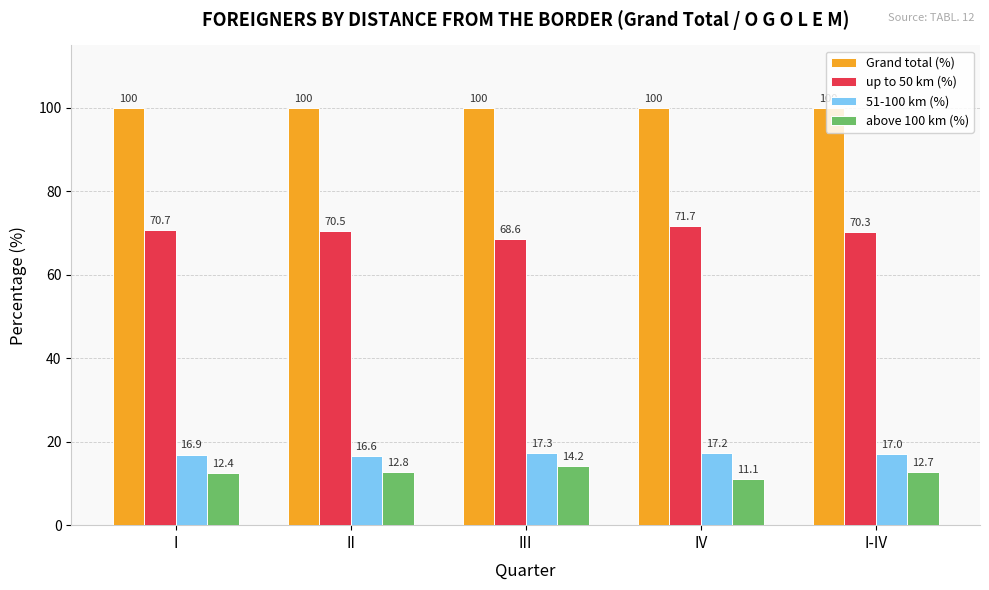

What is the spread (max minus min) of values at III?

85.8